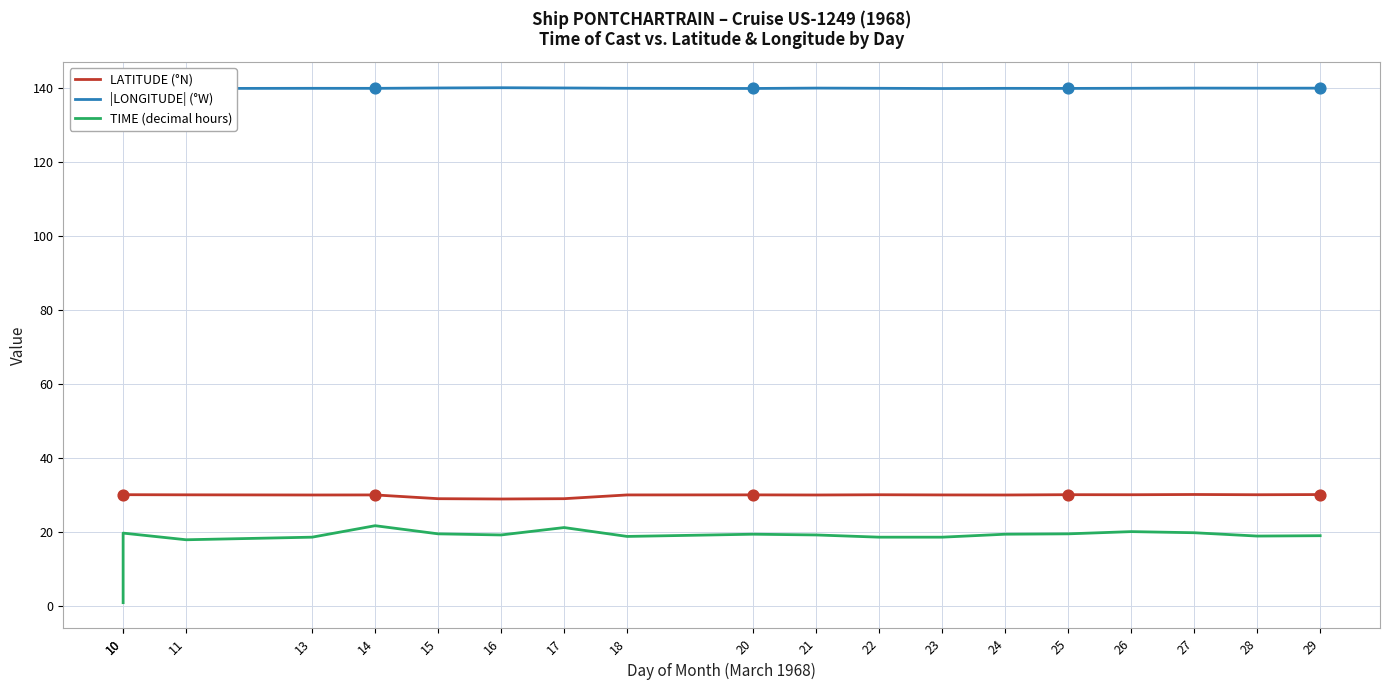

At which category is the sum across all series the highest?

14